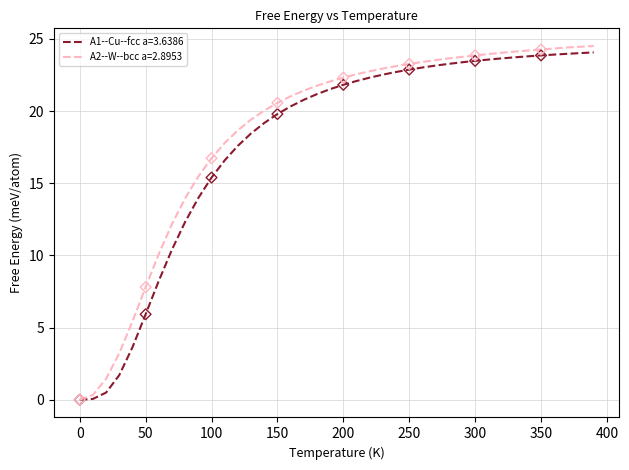

What is the maximum value for A1--Cu--fcc a=3.6386?

24.1